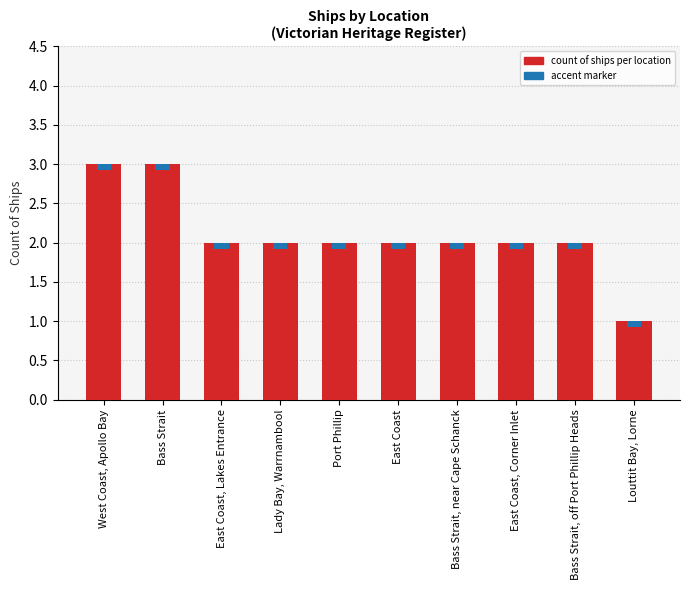

What position from the left is Bass Strait, near Cape Schanck?

7